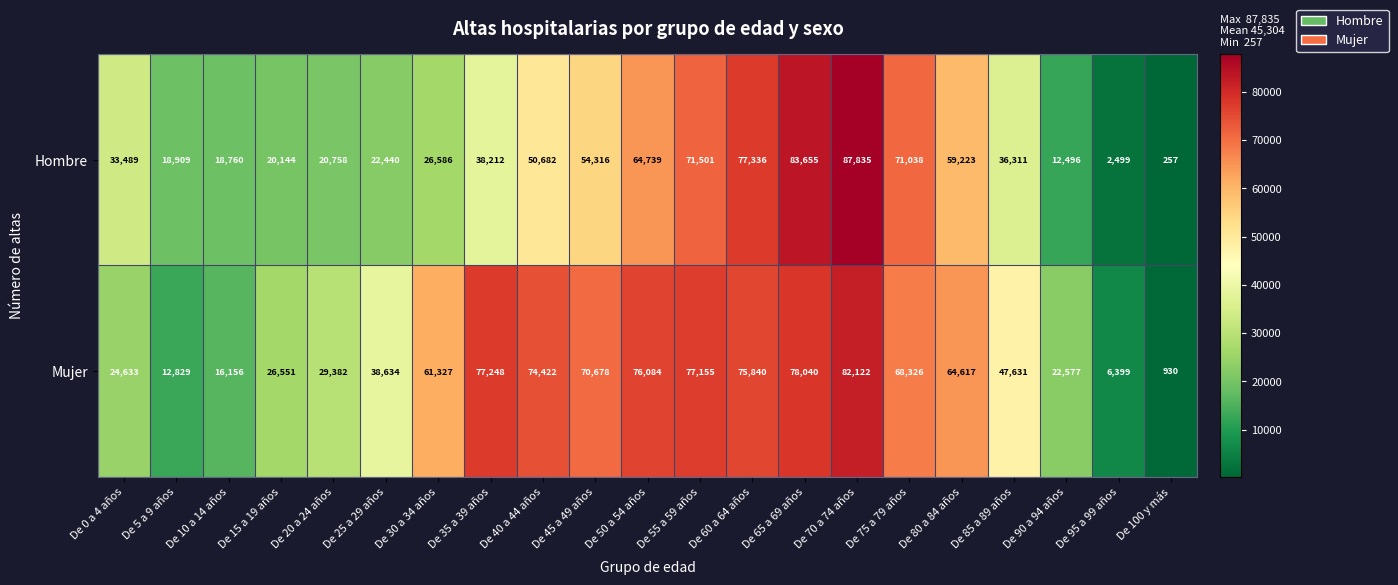

List the series in order of their peak value, lowest first.

Mujer, Hombre